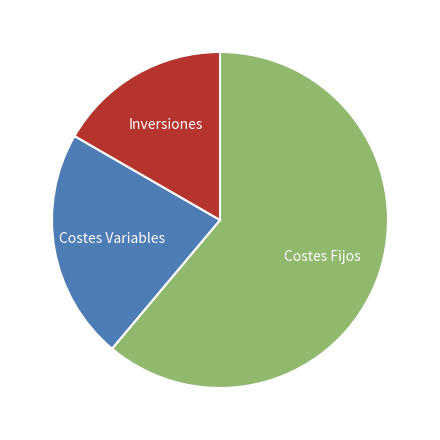

What is the smallest slice in the pie chart?

Inversiones